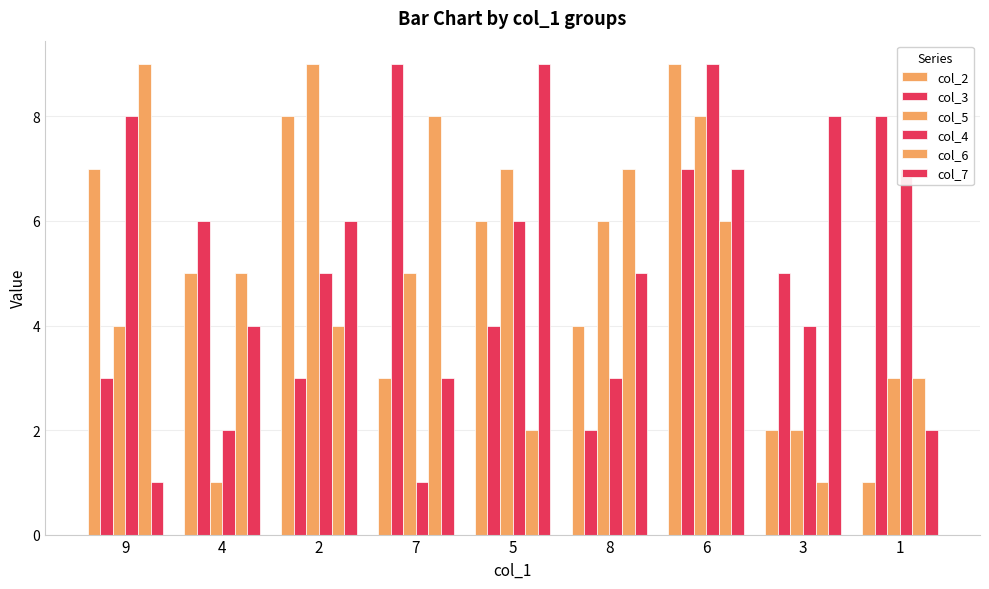

How many groups of bars are there?

9